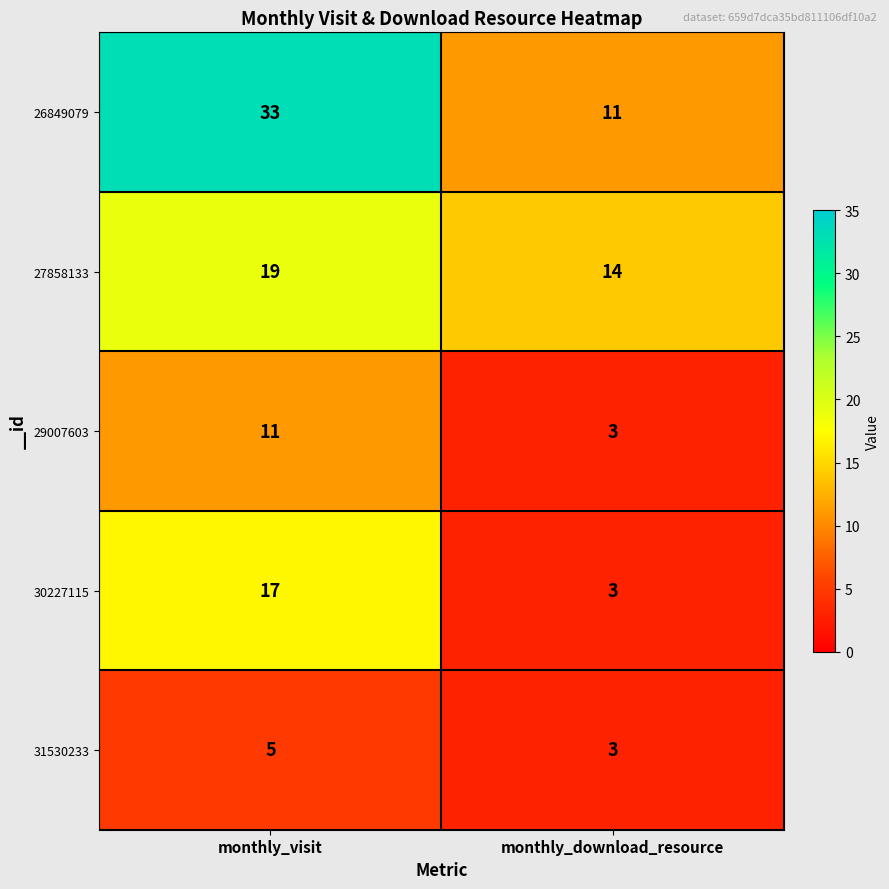

List the series in order of their peak value, lowest first.

31530233, 29007603, 30227115, 27858133, 26849079